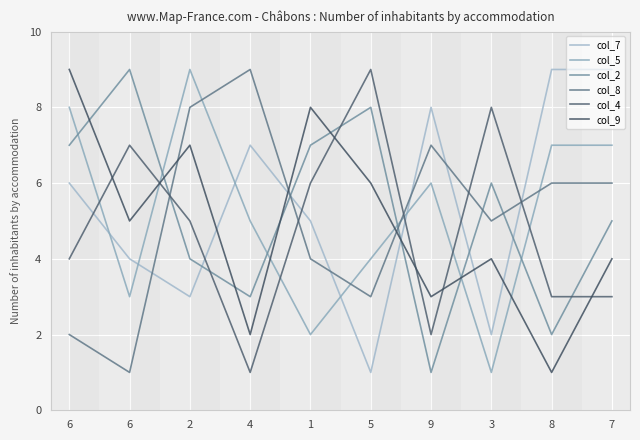

What are all the series names shown in the legend?

col_7, col_5, col_2, col_8, col_4, col_9